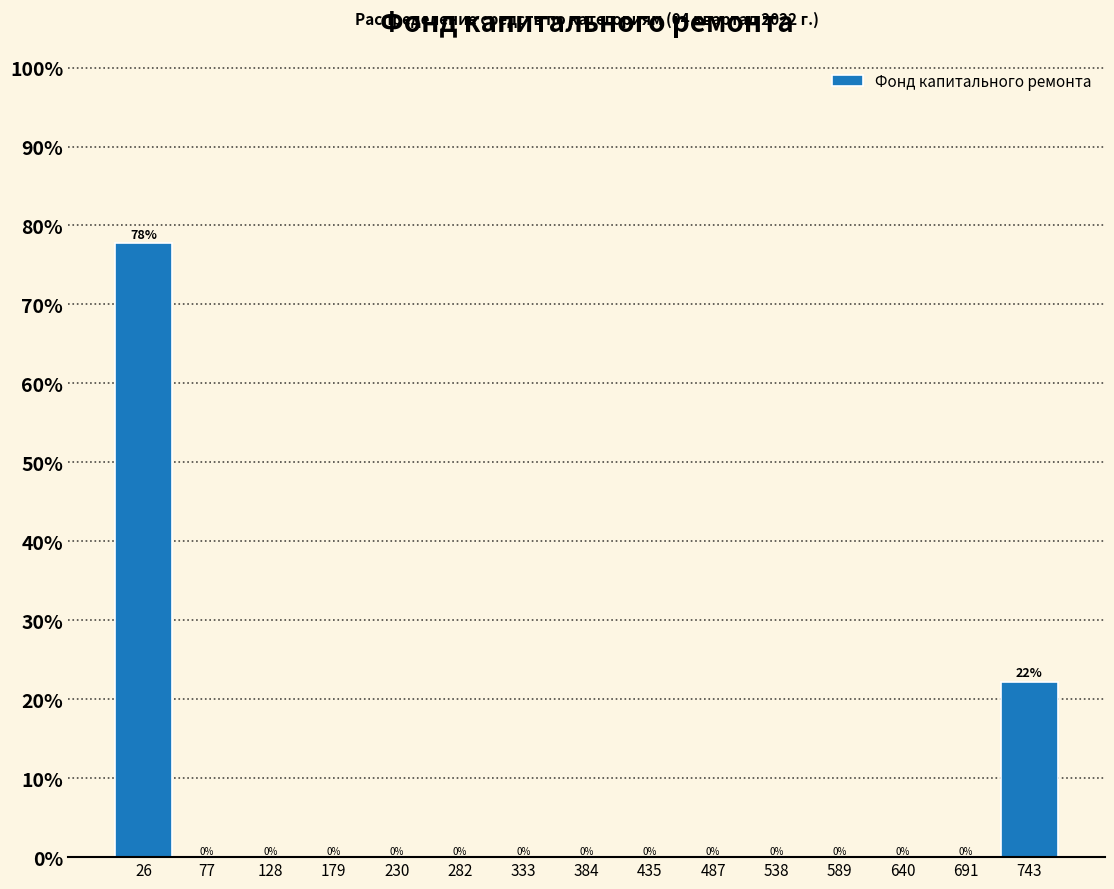

Over which range of the x-axis is the bar tallest?

0 to 50